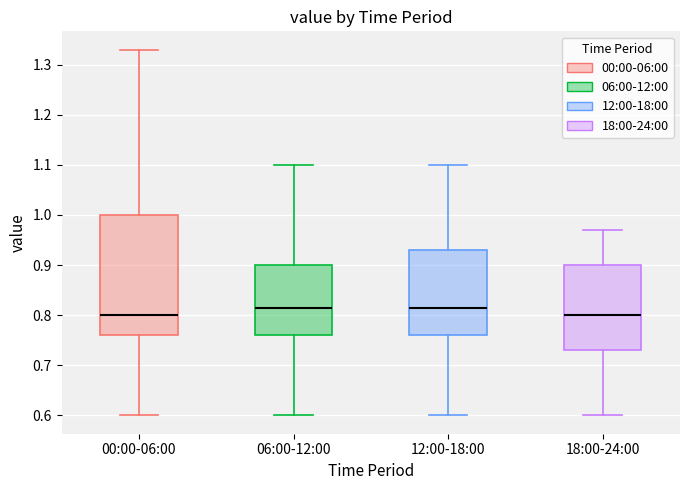

Where does the upper whisker of the box for 00:00-06:00 end on the y-axis? The values are not printed on the chart, so give them approximately, as read against the axis.

1.33